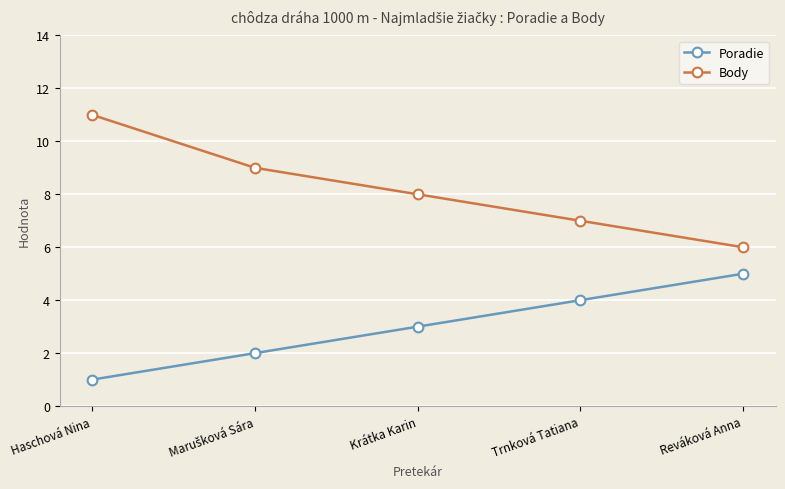

What is the difference between the highest and lowest values at Haschová Nina?

10